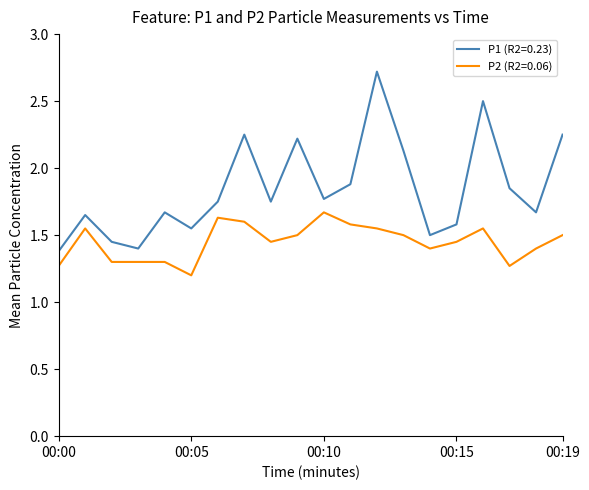

Which series has the widest spread of values?

P1 (R2=0.23)